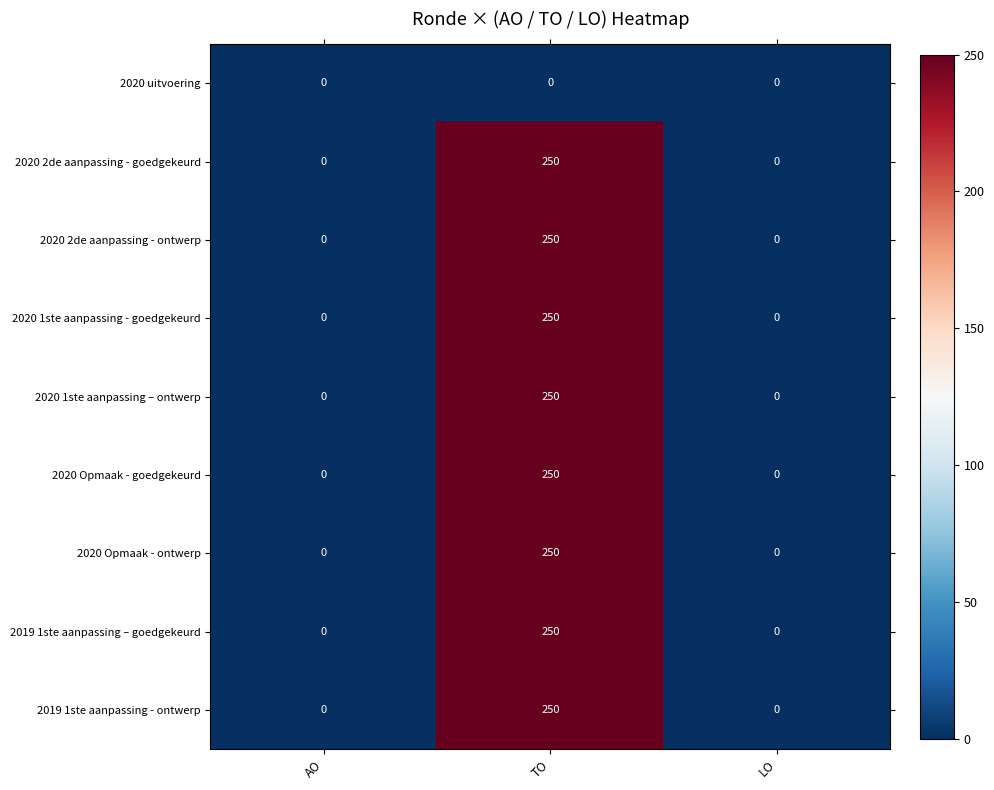

What is the average value of the 2019 1ste aanpassing - ontwerp series?

83